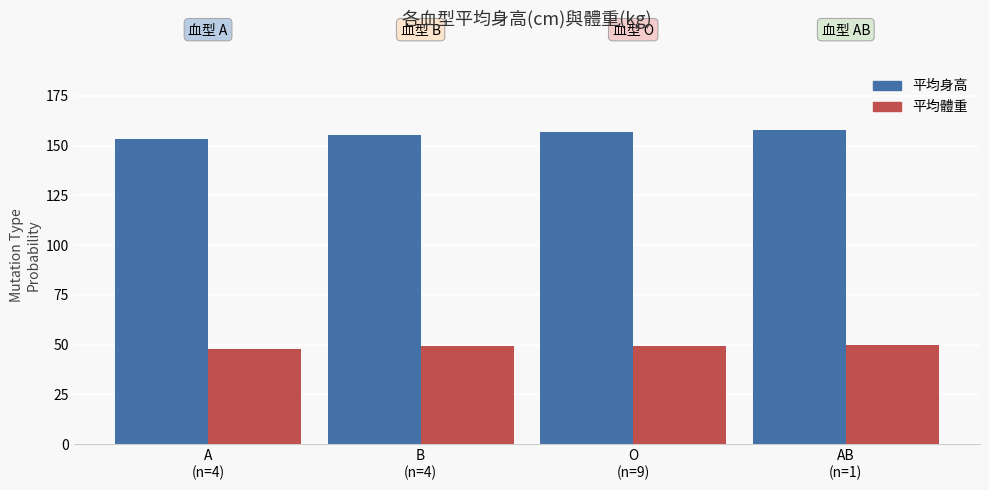

What are all the series names shown in the legend?

平均身高, 平均體重